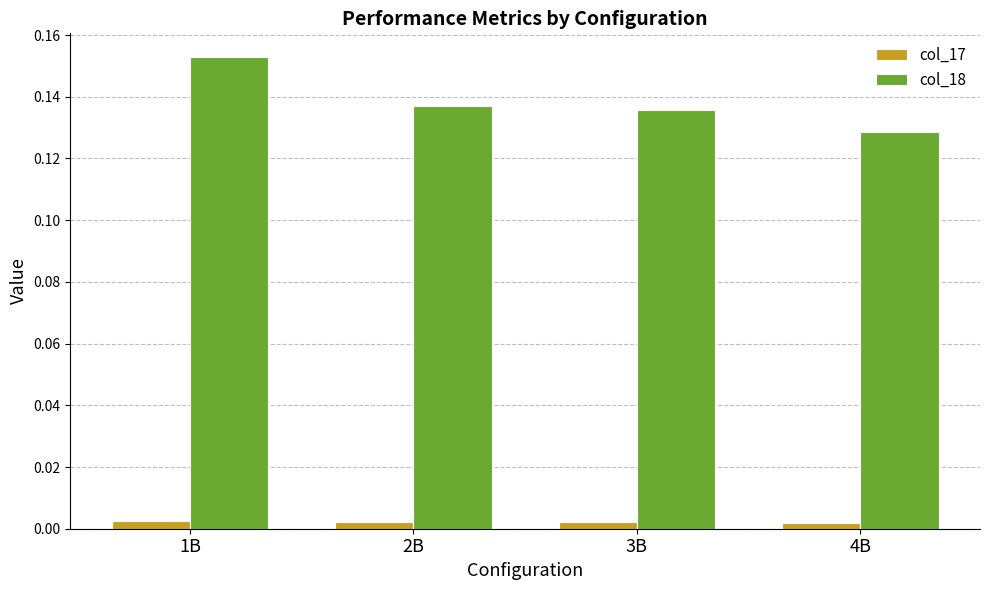

True or false: col_18 has a value of 0.2 at 2B.

False